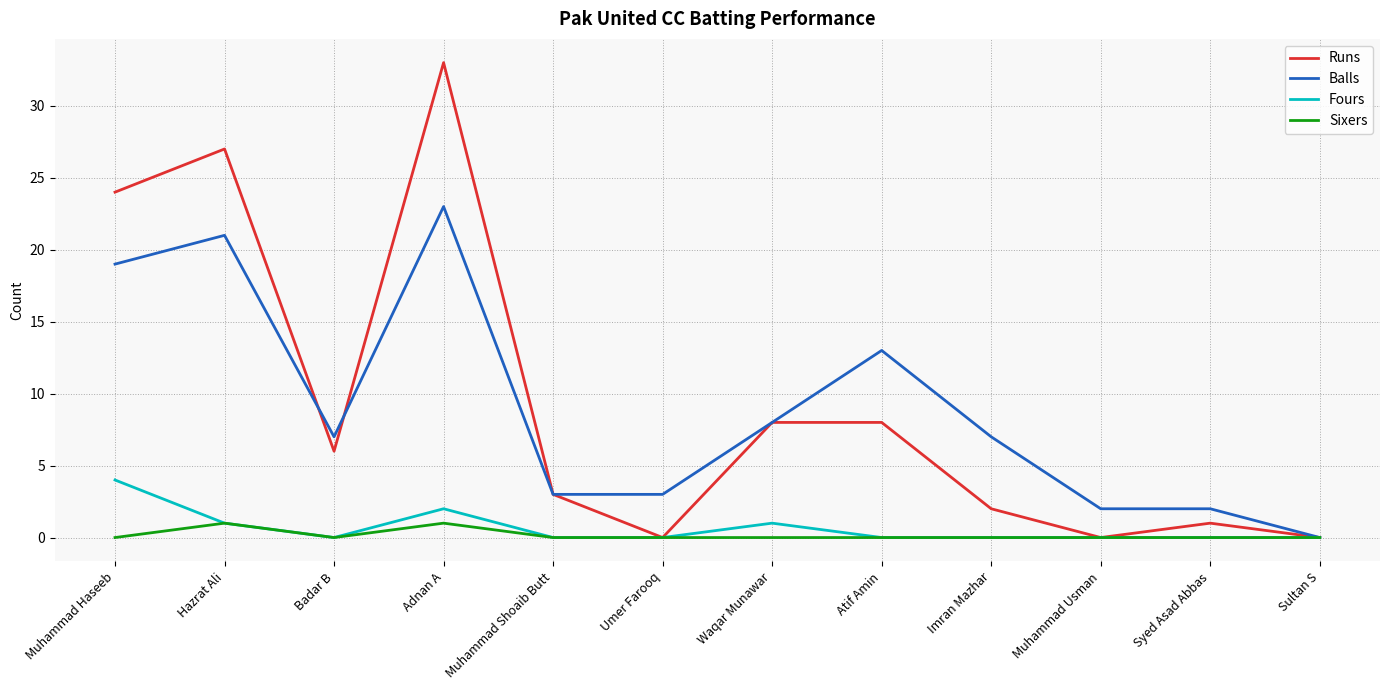

What is the difference between the maximum and minimum values in the Sixers series?

1